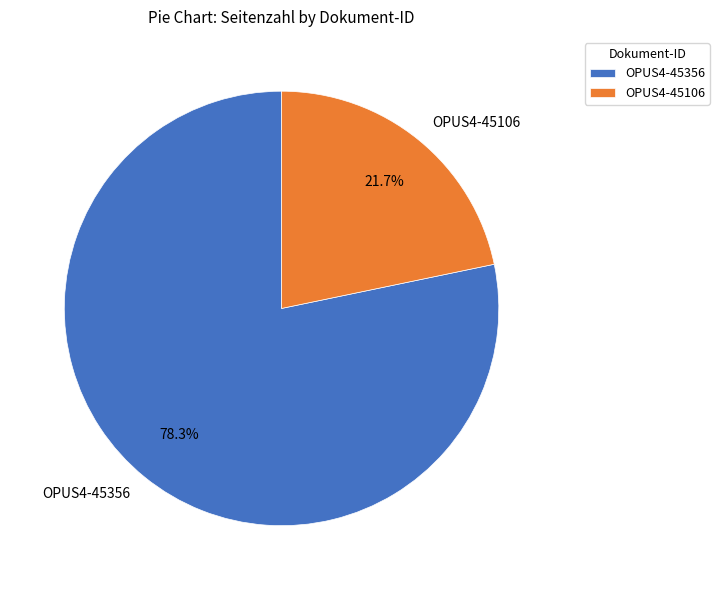

Which category has the biggest portion of the pie?

OPUS4-45356